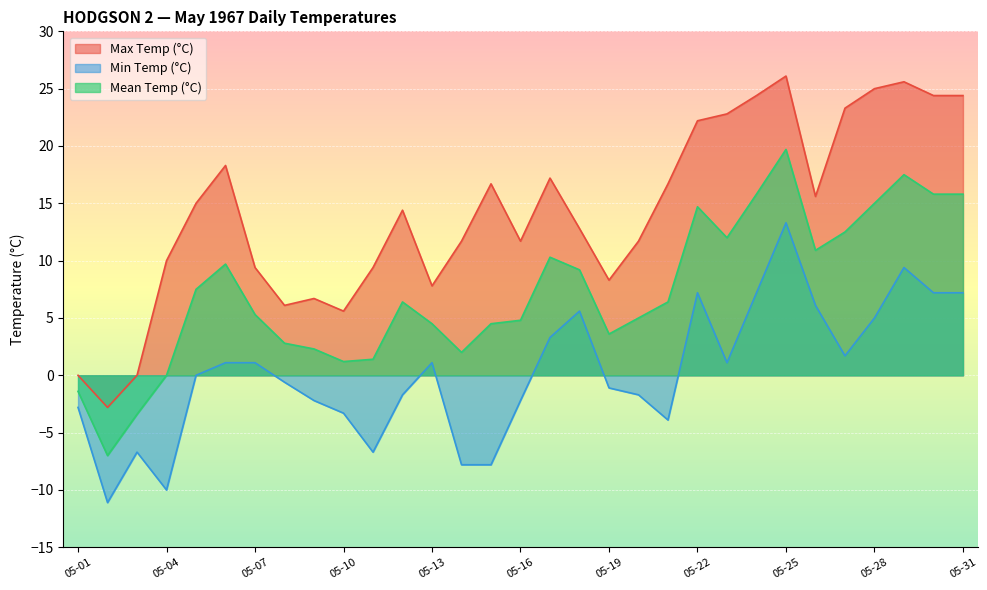

What is the maximum value for Max Temp (°C)?

26.1